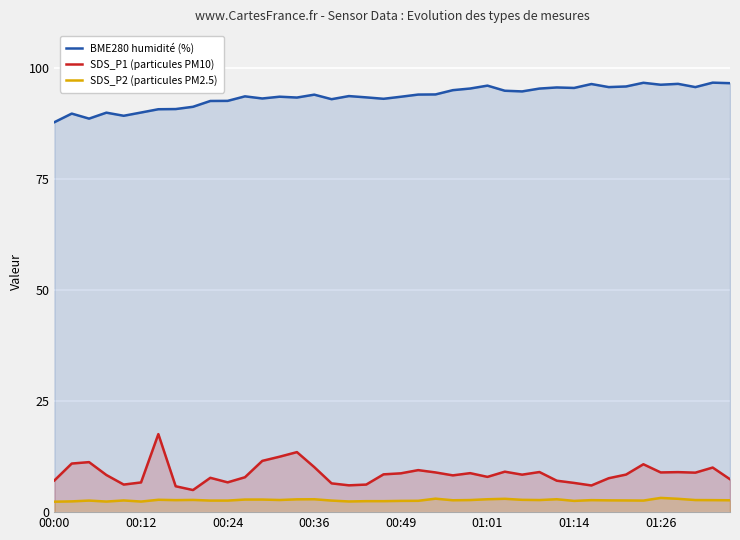

Where does the BME280 humidité (%) series first go above 93?

11